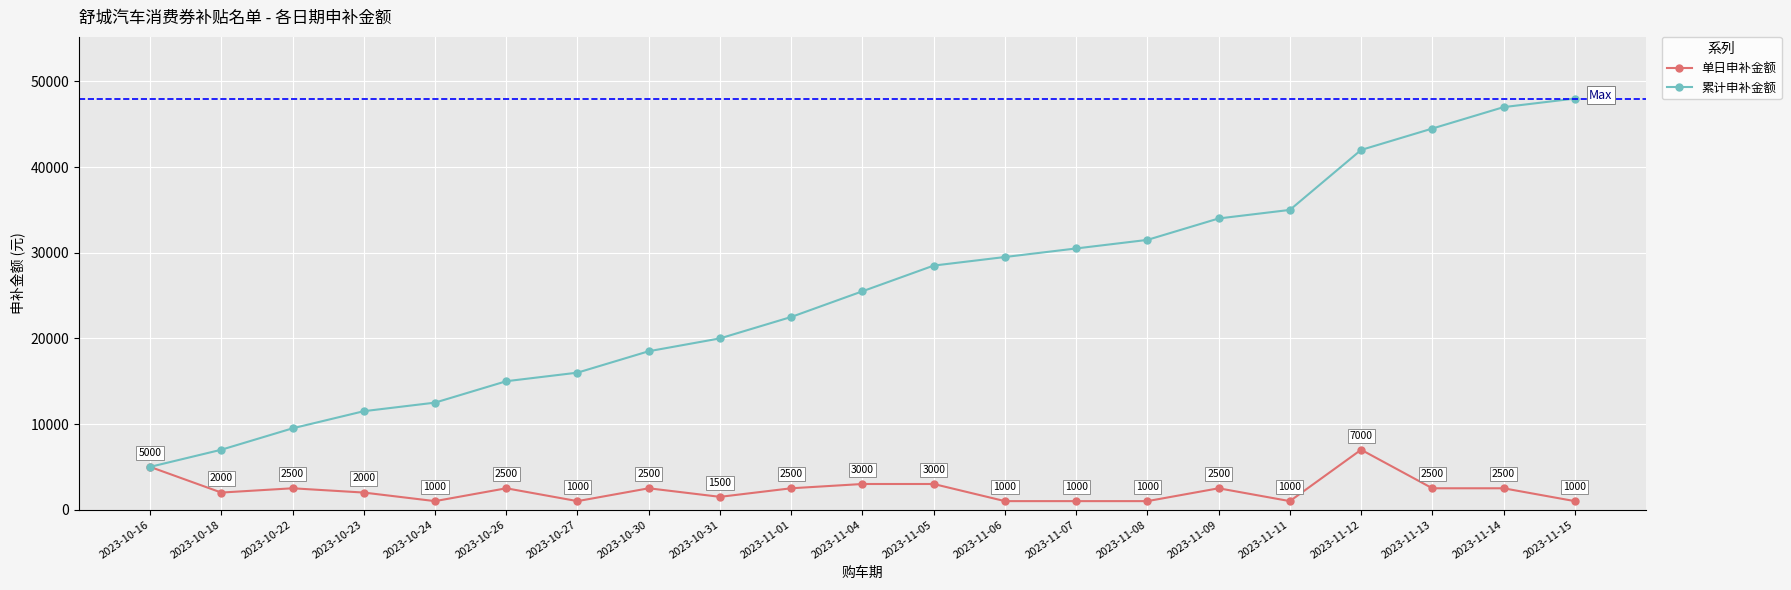

At which category does 单日申补金额 reach its first local valley?

2023-10-18